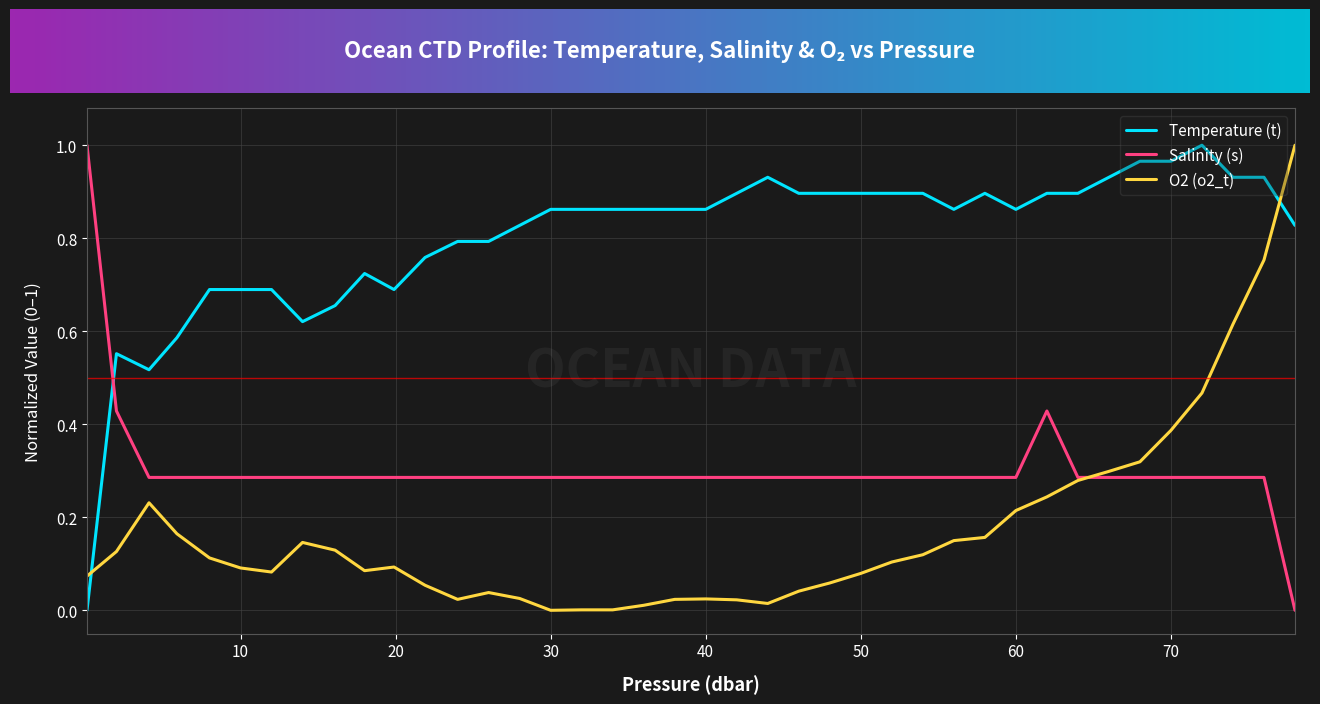

True or false: Temperature (t) and O2 (o2_t) cross at least once.

True